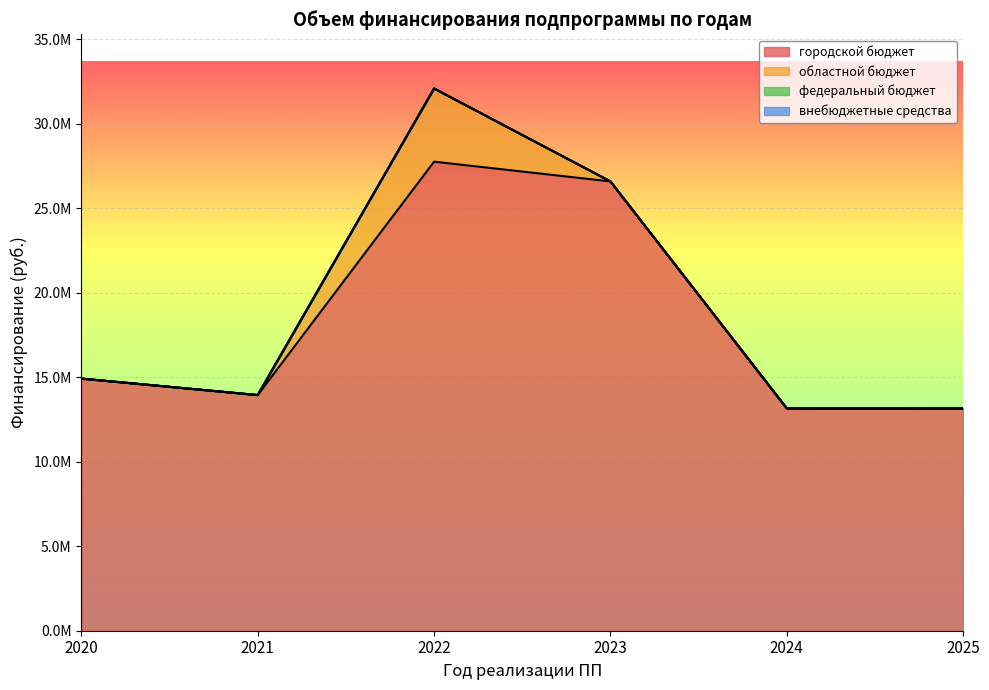

How many lines are shown in the chart?

4